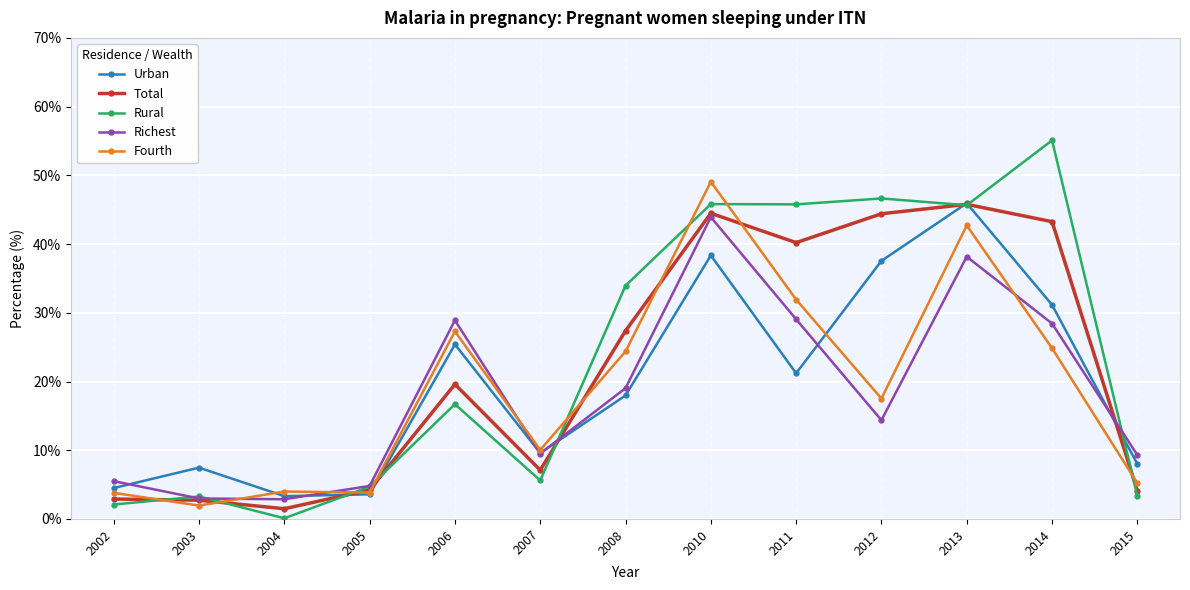

Does the chart display data point markers on the line(s)?

Yes